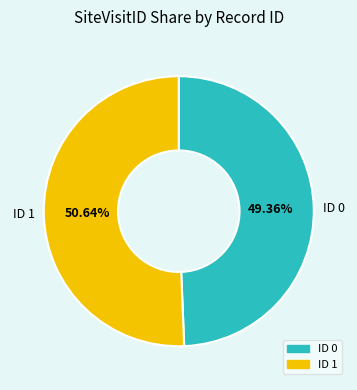

Does any single category account for the majority?

Yes